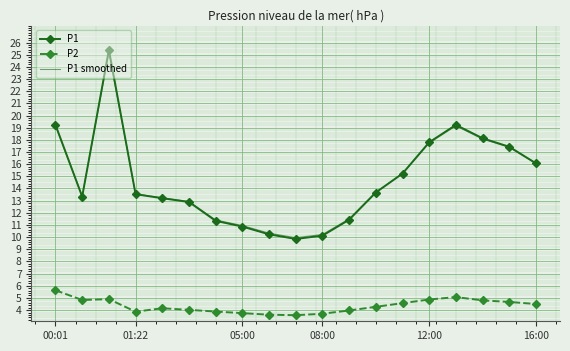

What are all the series names shown in the legend?

P1, P2, P1 smoothed